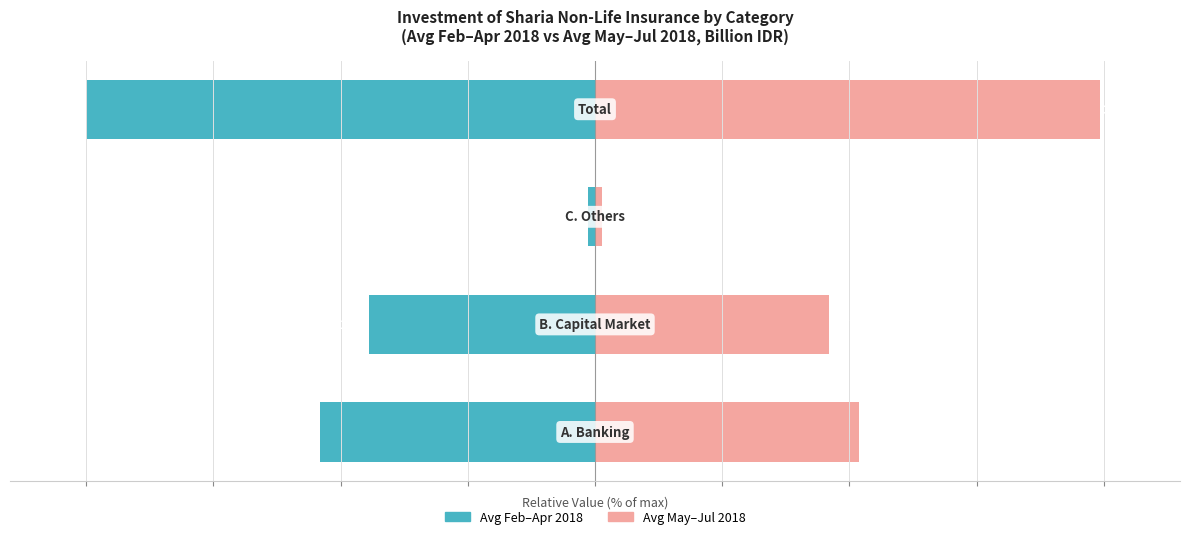

What is the average value of the Avg May–Jul 2018 series?

49.6